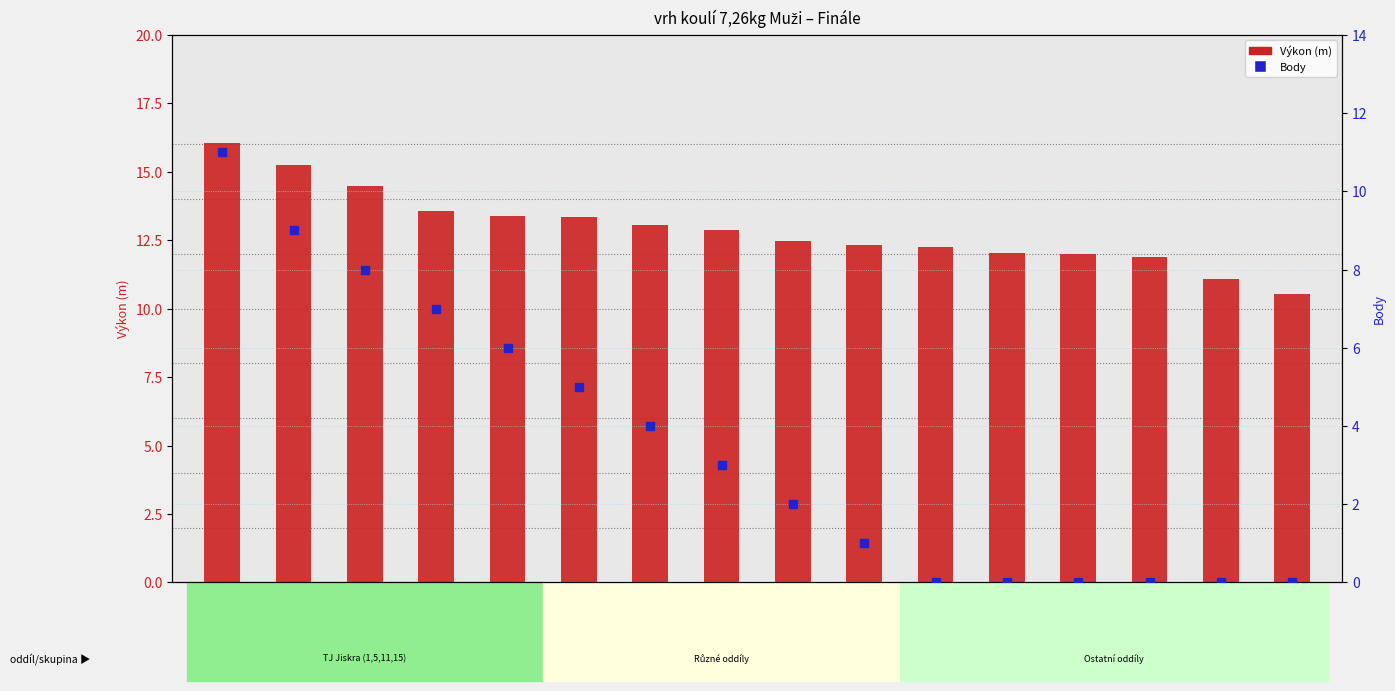

Which series has the largest Y range (max minus min)?

Body